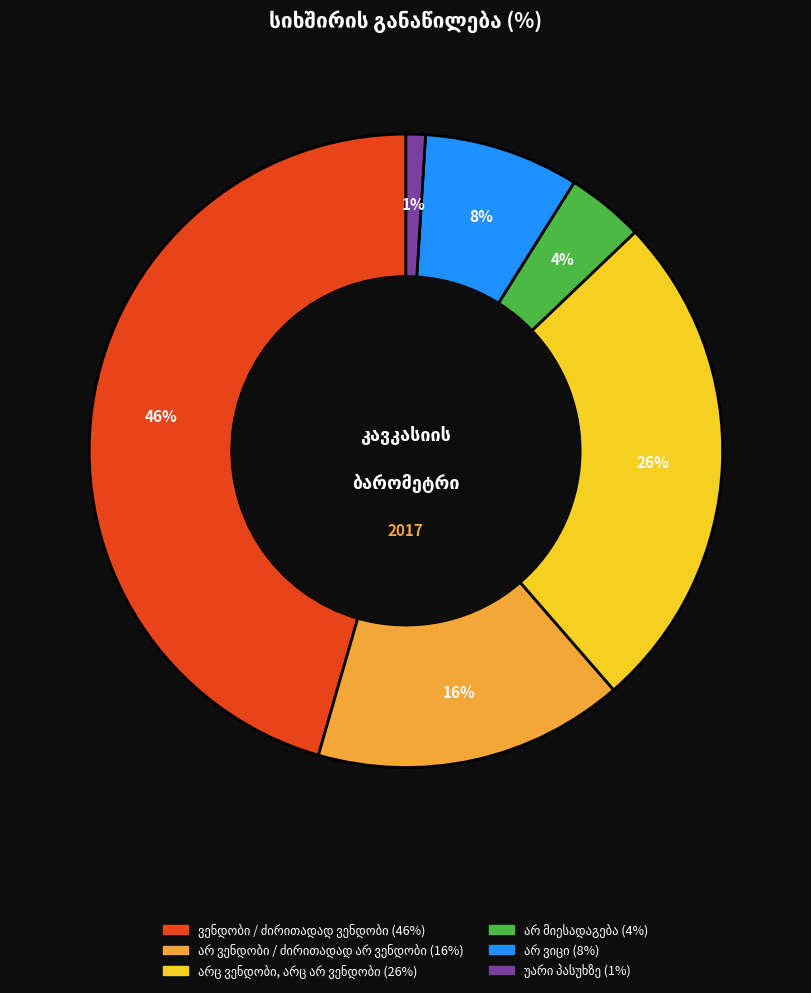

Is there any slice that represents more than half of the pie?

No